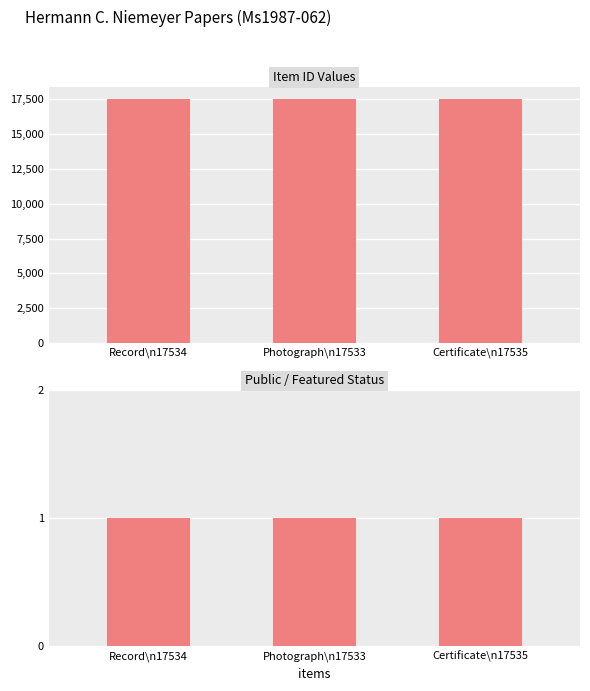

What is the greatest value displayed?

17535